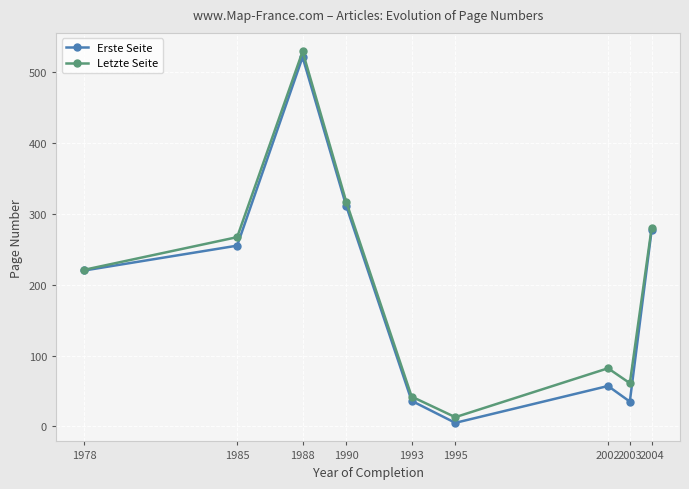

At which category is the sum across all series the highest?

1988